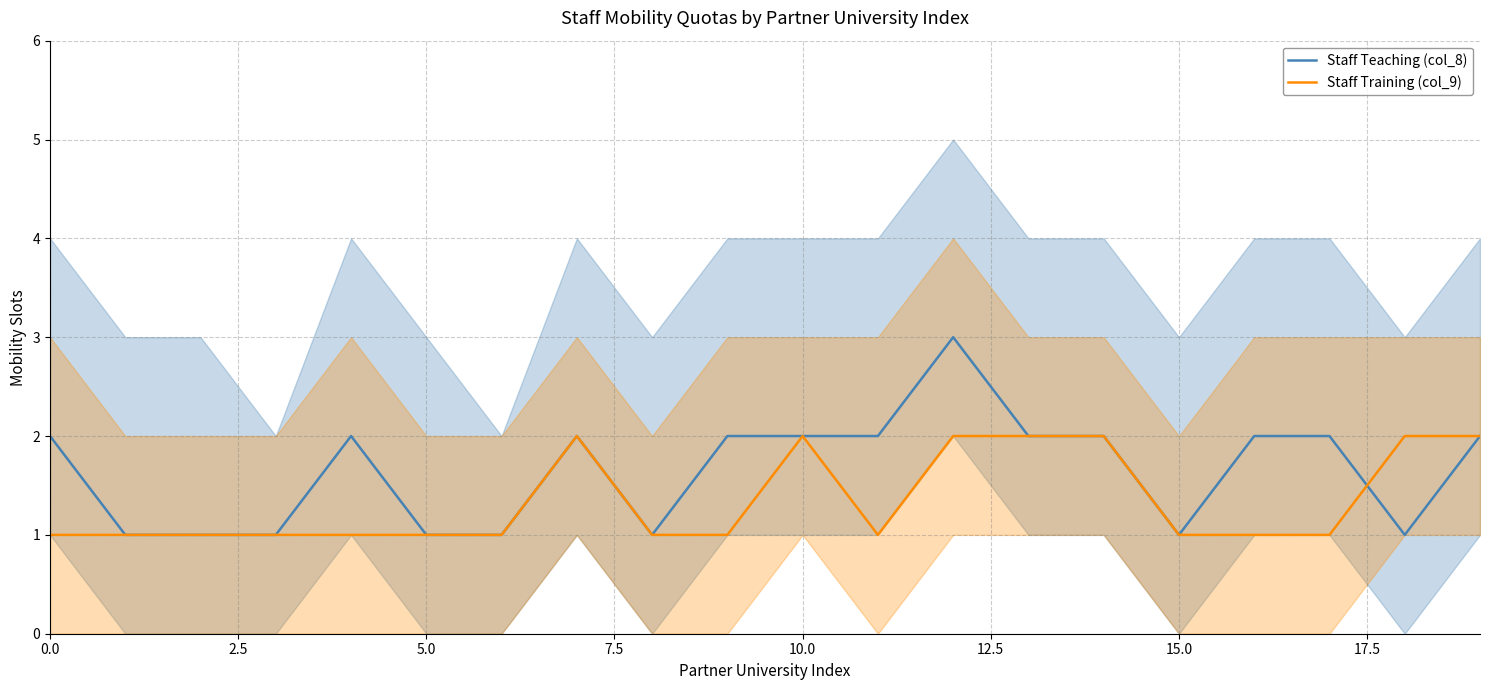

What is the value of the Staff Training (col_9) point at the 12th from the left?

1